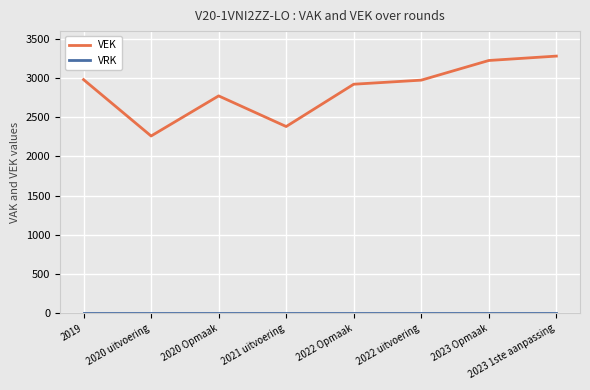

Does the chart display data point markers on the line(s)?

No